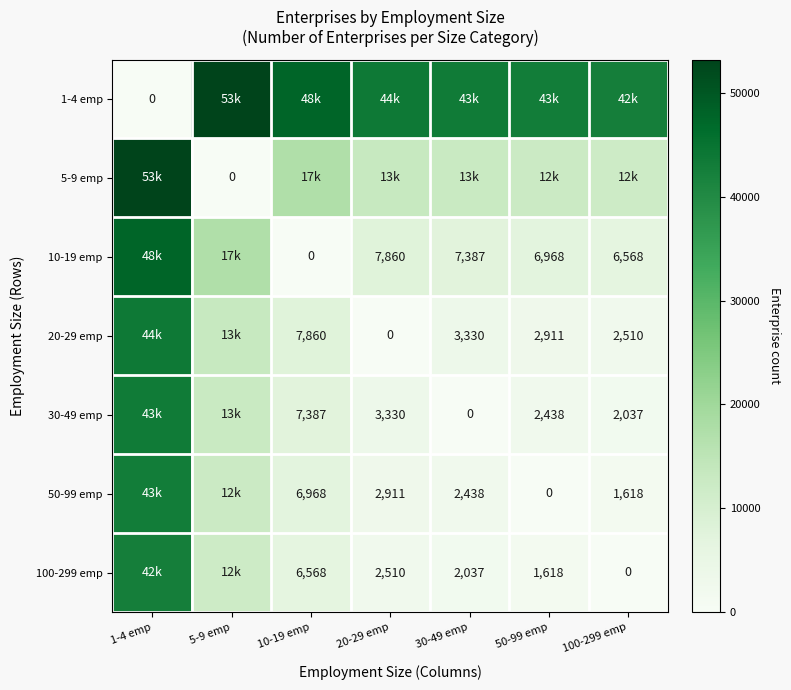

How many data points does each series have?

7